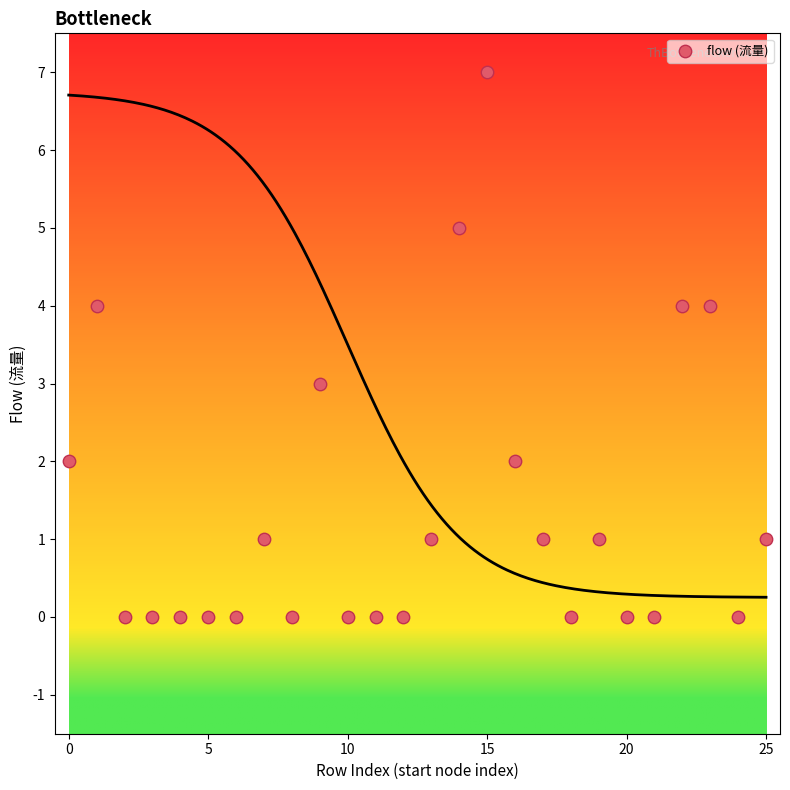

What is the range of Y values (max minus min)?

7